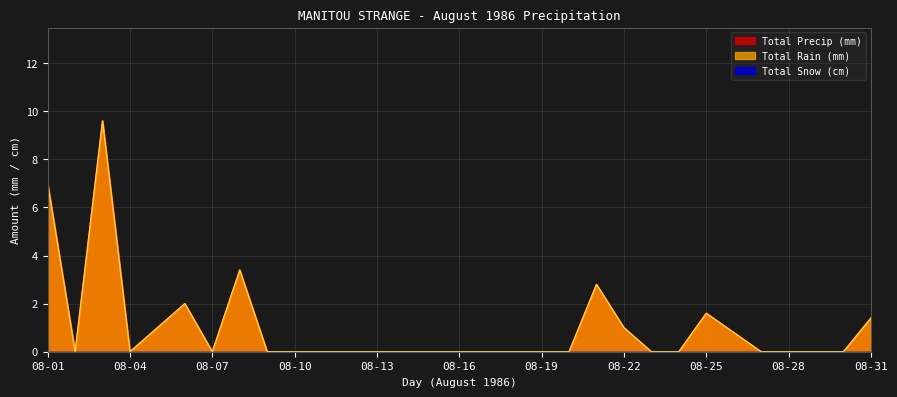

How many interior local valleys does the Total Rain (mm) series have?

3